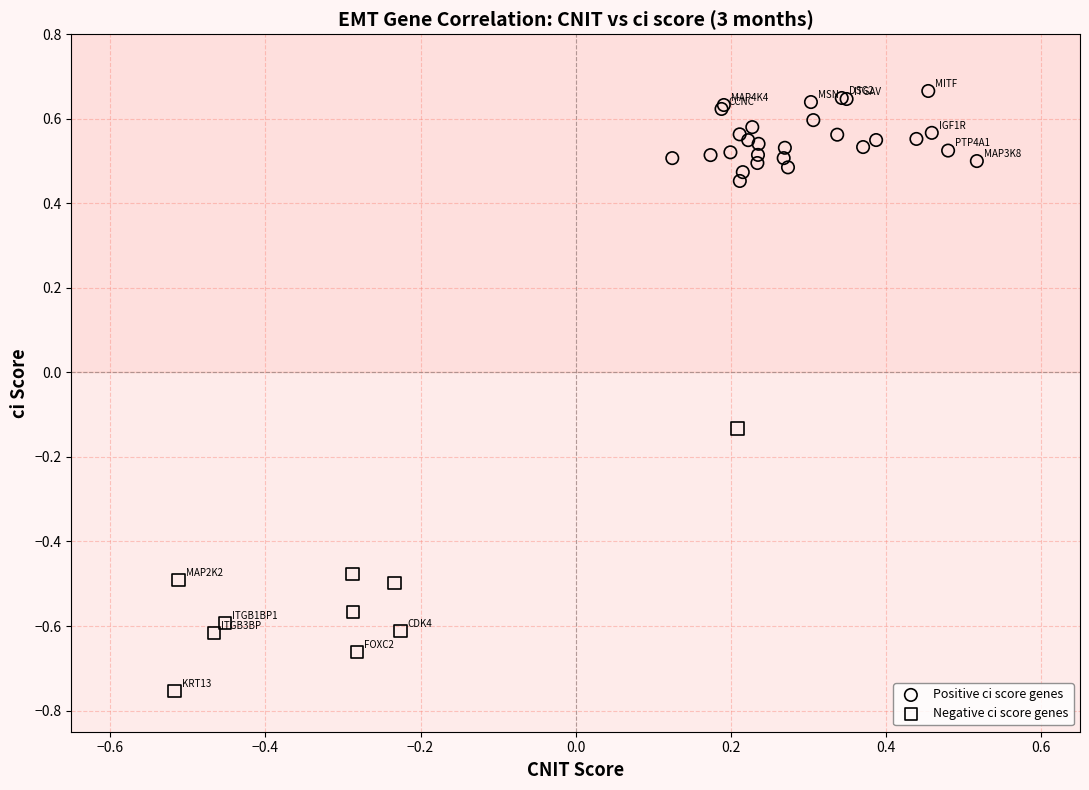

Which series contains the highest Y value?

Positive ci score genes